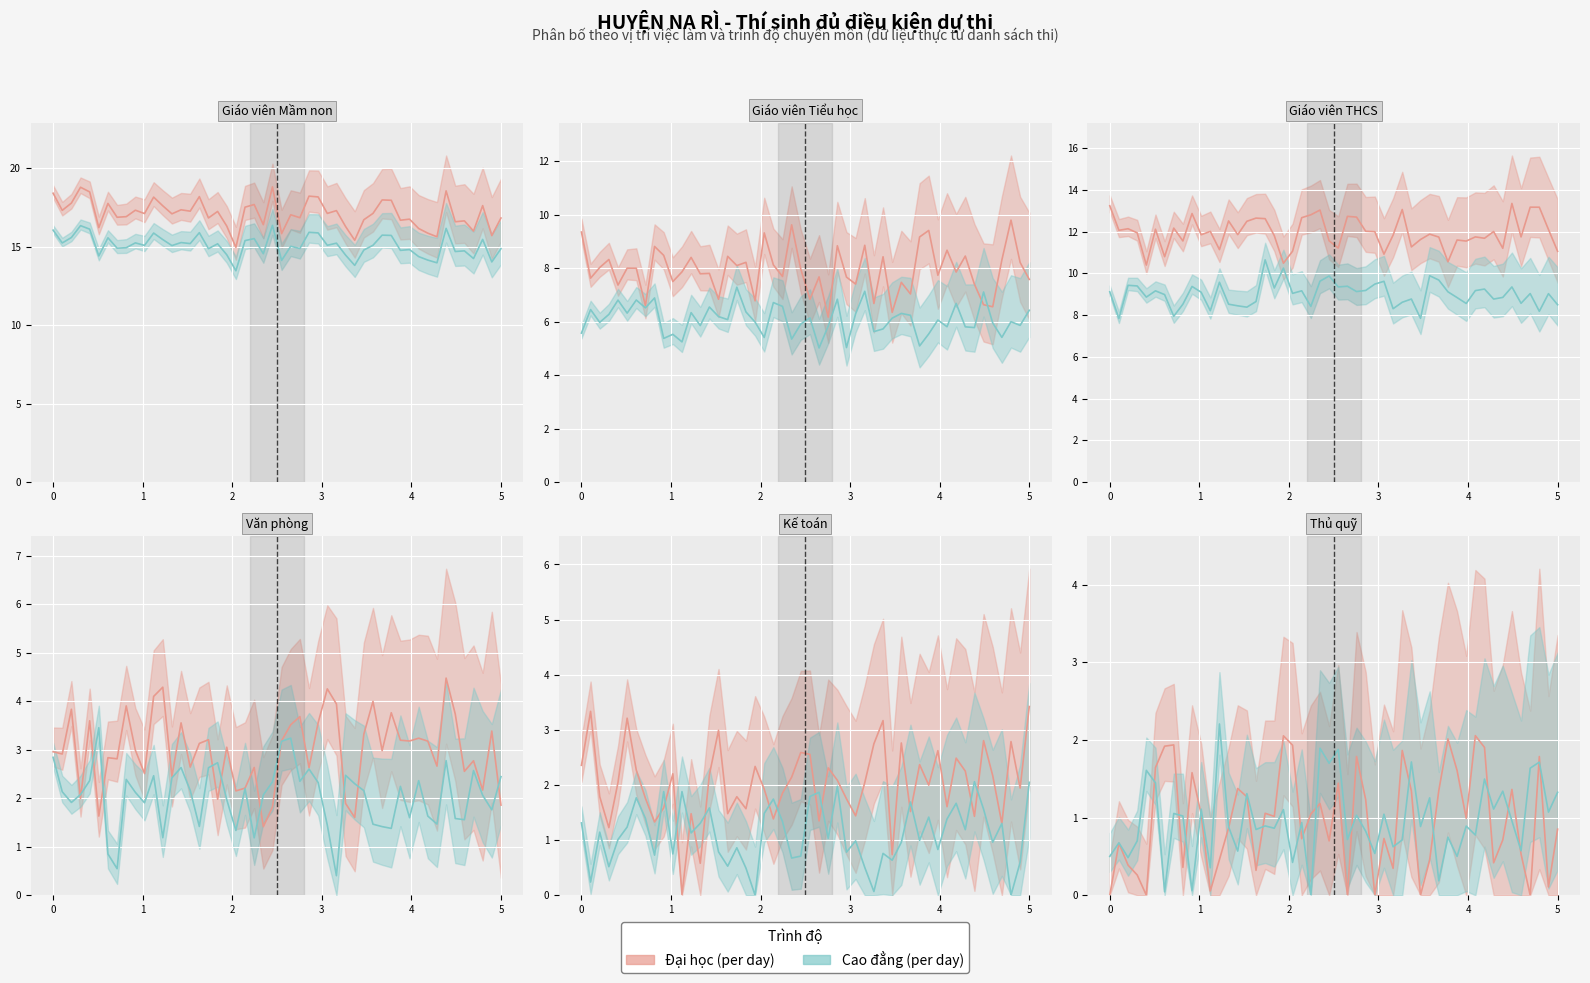

What is the average value of the Đại học series?

7